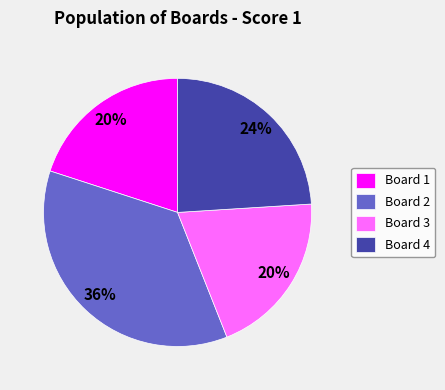

Which has a higher value, Board 4 or Board 3?

Board 4